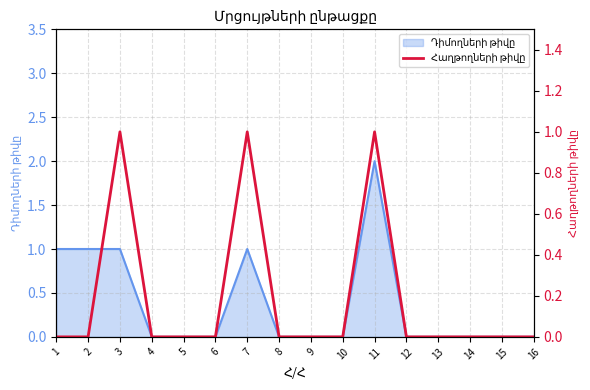

Does the chart have visible grid lines?

Yes